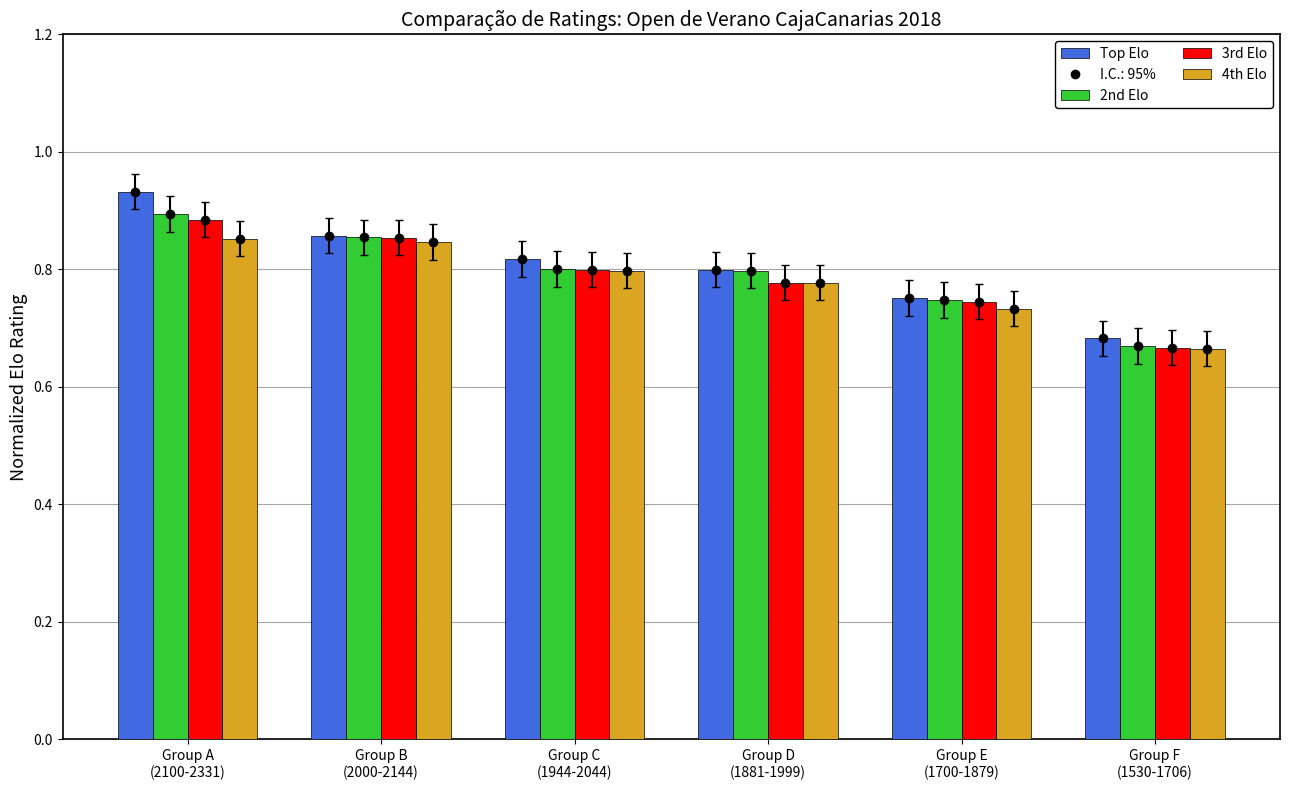

At which category is the sum across all series the highest?

Group A
(2100-2331)